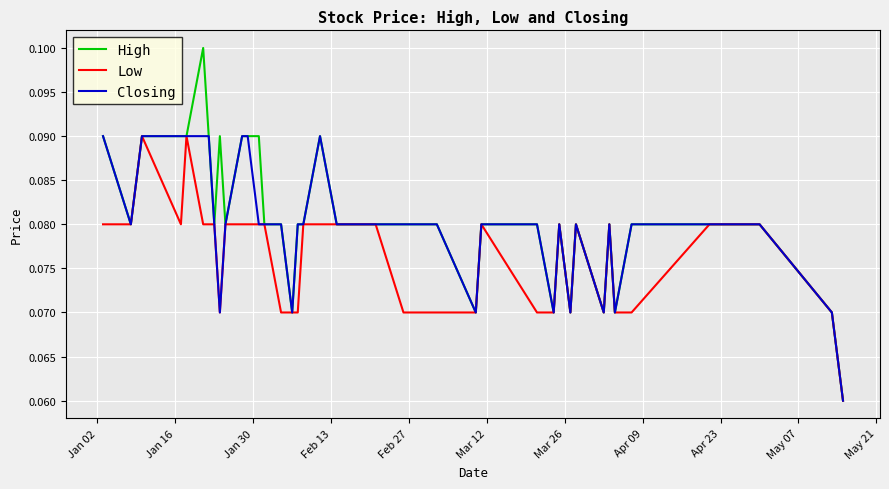

Which series has the largest range (max minus min)?

High